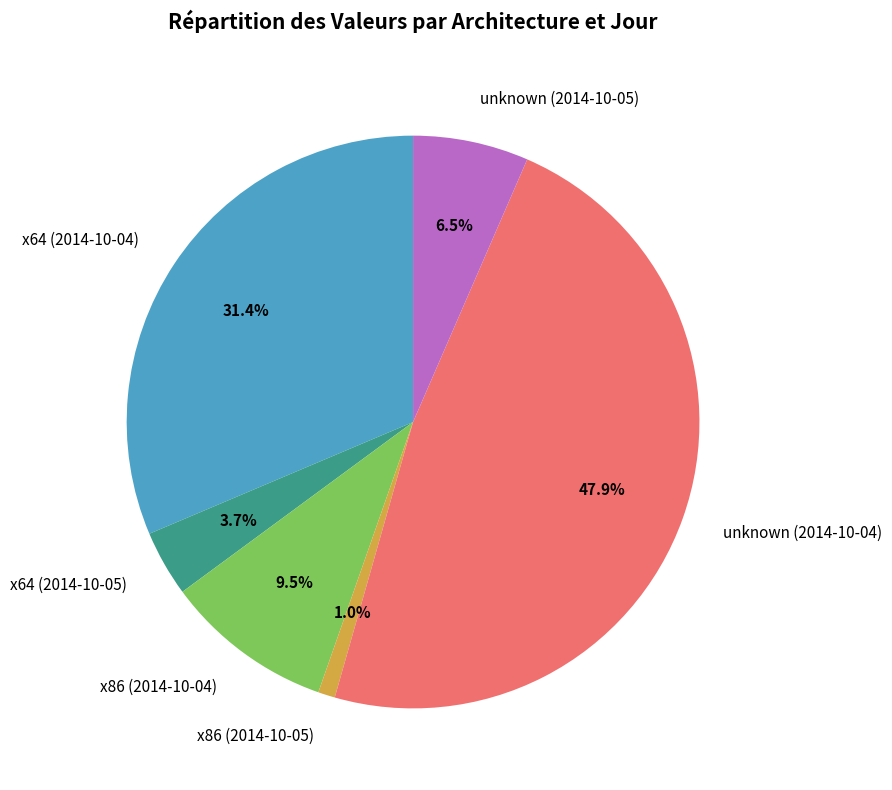

Which category has the biggest portion of the pie?

unknown (2014-10-04)